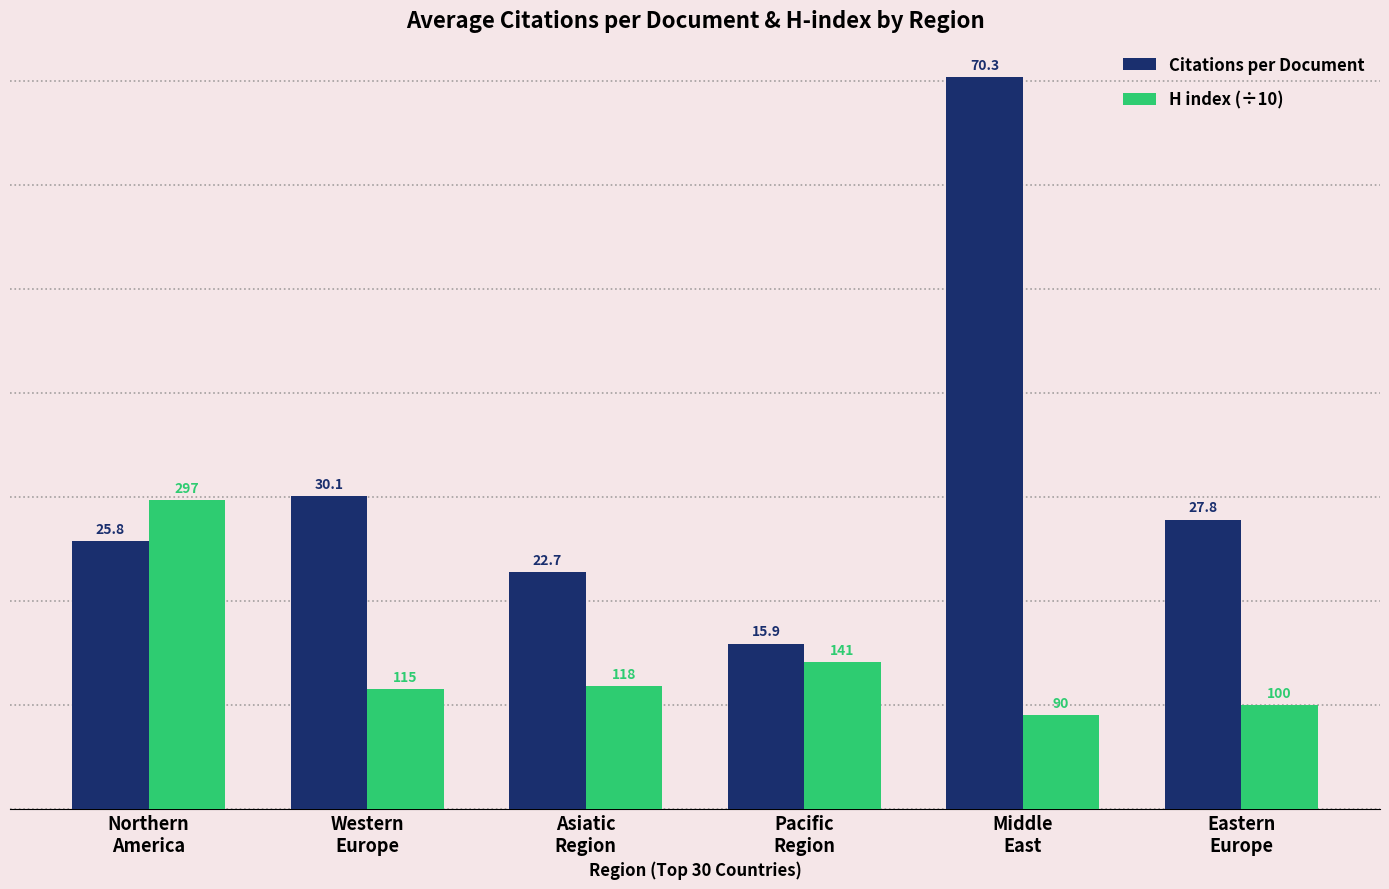

Reading right to left, transcribe all the data shown in this chart.

Citations per Document: Eastern
Europe=27.8	Middle
East=70.3	Pacific
Region=15.9	Asiatic
Region=22.7	Western
Europe=30.1	Northern
America=25.8
H index (÷10): Eastern
Europe=10.0	Middle
East=9.0	Pacific
Region=14.1	Asiatic
Region=11.8	Western
Europe=11.5	Northern
America=29.7